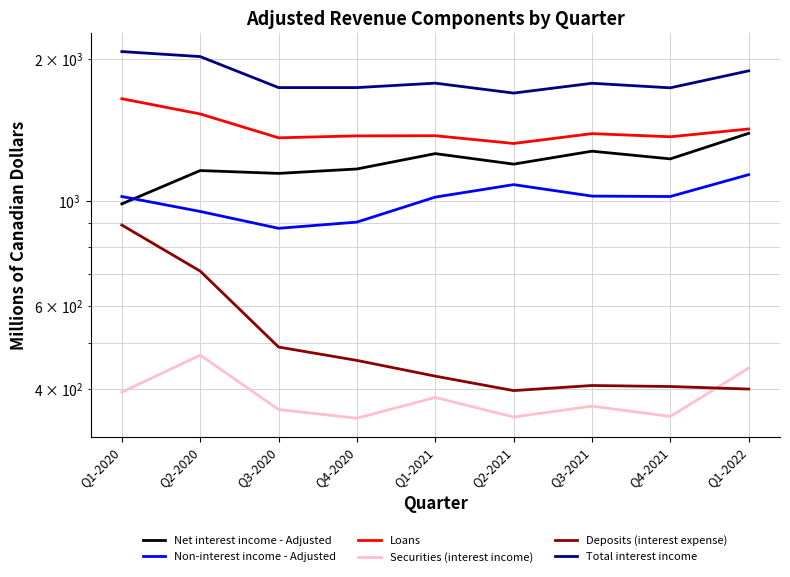

Read the Loans value at Q4-2020, to the nearest 5.

1375